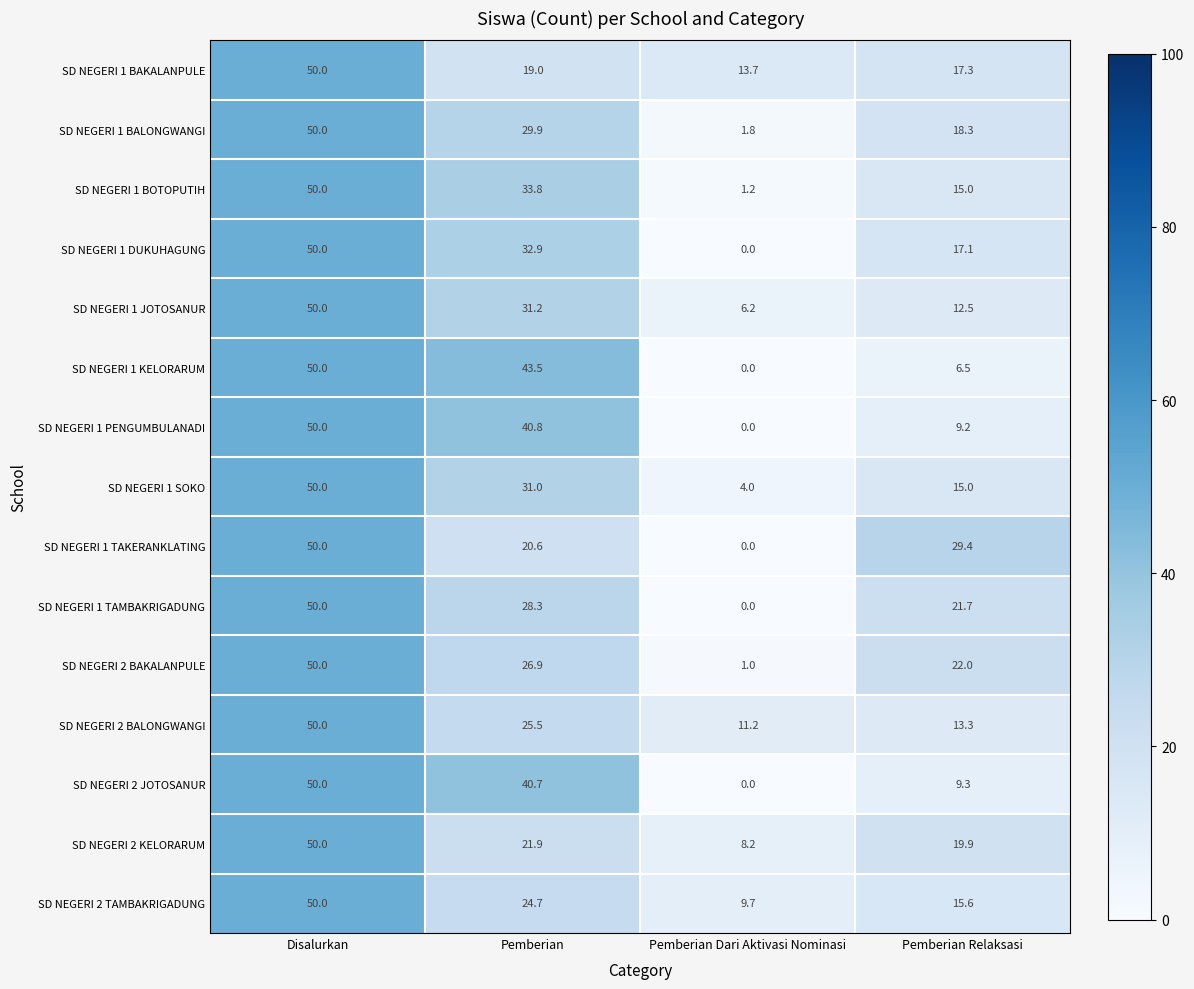

What is the sum of the SD NEGERI 1 TAMBAKRIGADUNG values at Pemberian Relaksasi and Disalurkan?

71.7